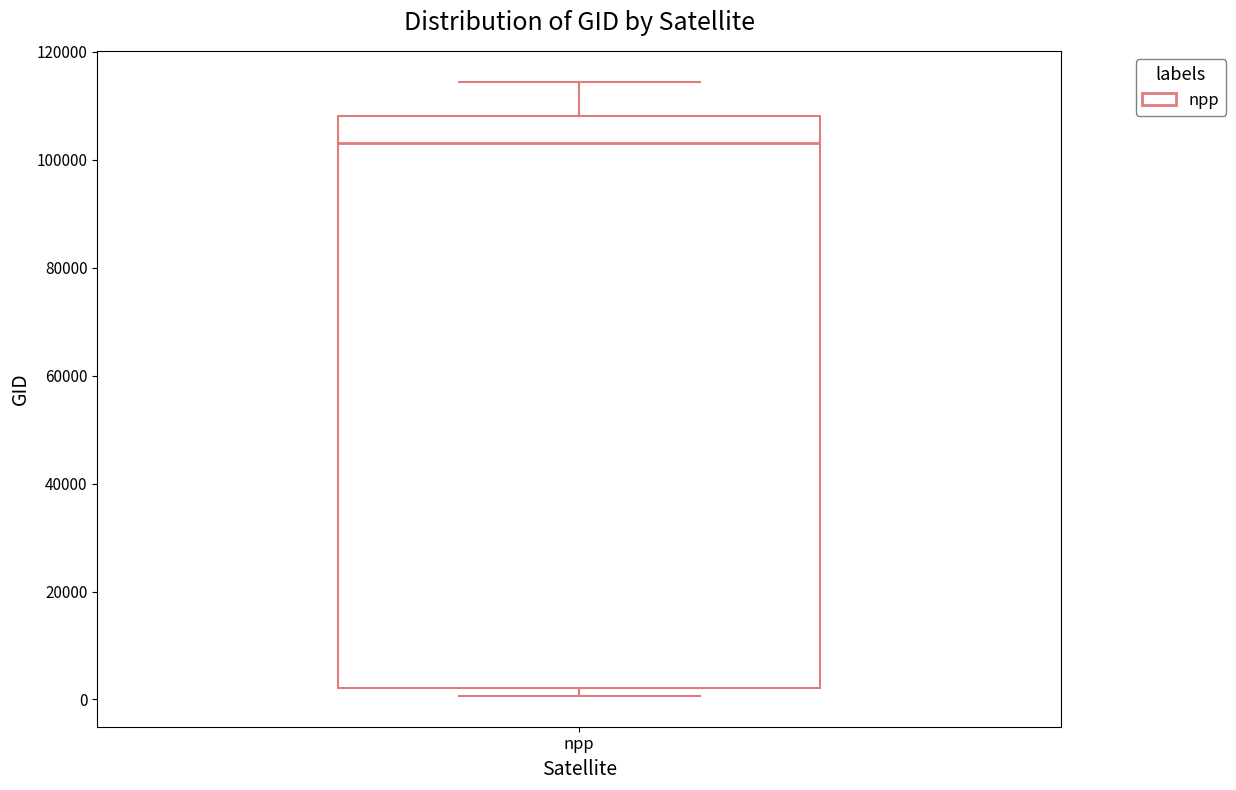

Where does the median line of the box for npp sit on the y-axis? The values are not printed on the chart, so give them approximately, as read against the axis.

104000